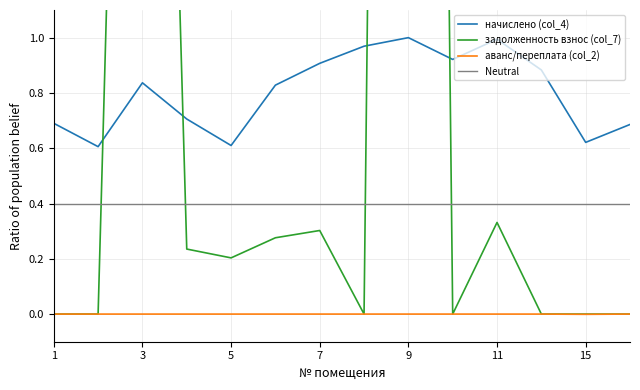

Where is the first local minimum for задолженность взнос (col_7)?

5